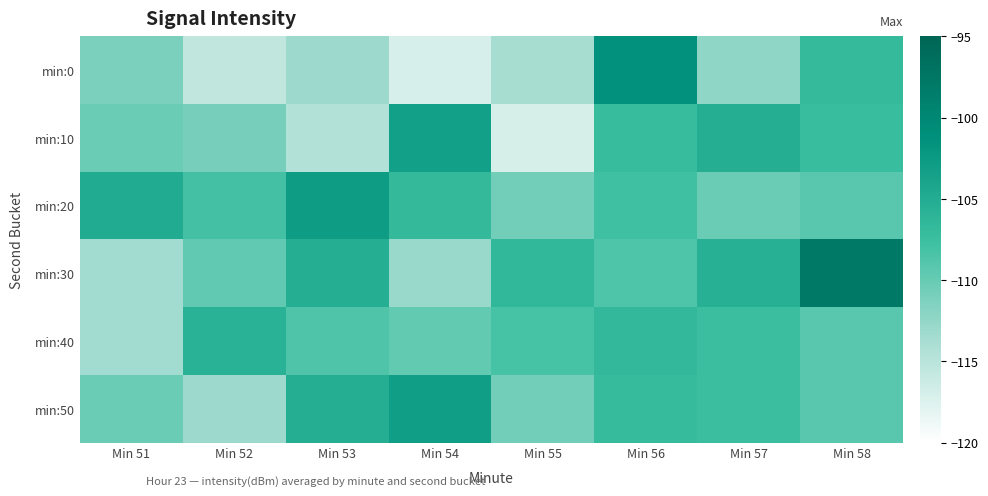

Reading right to left, list all the values displayed in this chart.

min:0: Min 58=-107.0	Min 57=-112.3	Min 56=-101.4	Min 55=-113.7	Min 54=-117.2	Min 53=-113.1	Min 52=-115.5	Min 51=-111.2
min:10: Min 58=-107.3	Min 57=-105.3	Min 56=-107.2	Min 55=-117.0	Min 54=-103.3	Min 53=-114.5	Min 52=-111.0	Min 51=-110.3
min:20: Min 58=-109.2	Min 57=-110.3	Min 56=-107.8	Min 55=-110.7	Min 54=-106.7	Min 53=-102.8	Min 52=-108.0	Min 51=-104.8
min:30: Min 58=-98.0	Min 57=-105.5	Min 56=-108.6	Min 55=-106.4	Min 54=-112.9	Min 53=-105.3	Min 52=-109.7	Min 51=-113.4
min:40: Min 58=-109.2	Min 57=-107.4	Min 56=-106.7	Min 55=-108.2	Min 54=-109.8	Min 53=-108.7	Min 52=-105.8	Min 51=-113.4
min:50: Min 58=-109.2	Min 57=-107.4	Min 56=-107.1	Min 55=-110.7	Min 54=-103.1	Min 53=-105.3	Min 52=-113.1	Min 51=-110.3